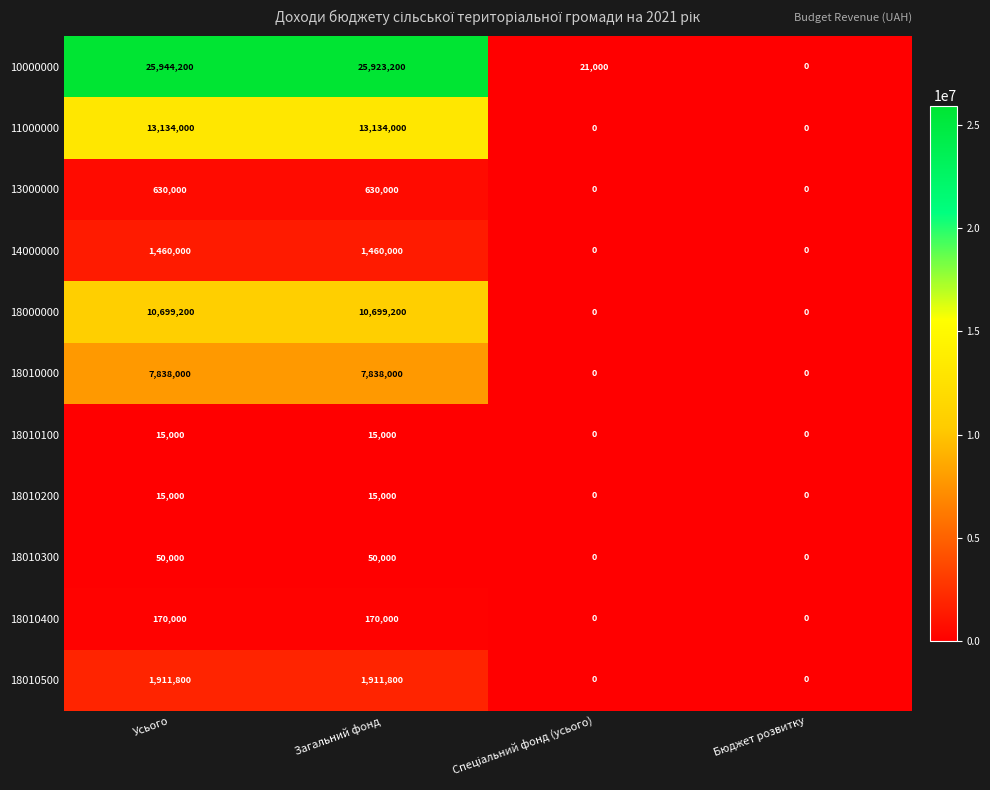

What is the sum of all 14000000 values?

2920000